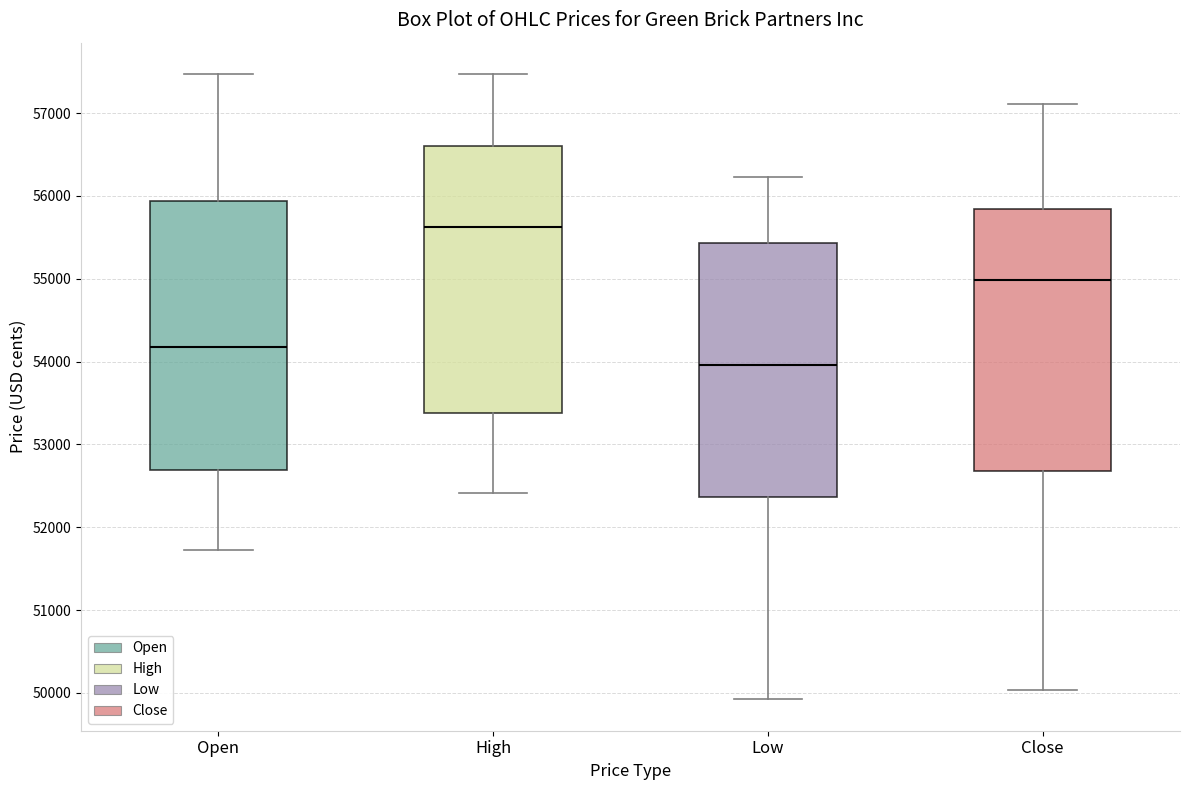

Reading left to right, transcribe this box plot: for each box, give where its median line is, the range the box spans, and where its two whiskers end, as read against the y-axis. The values are not printed on the chart, so give them approximately, as read against the axis.

Open: median 54200, box 52700 to 55900, whiskers 51700 to 57500
High: median 55600, box 53400 to 56600, whiskers 52400 to 57500
Low: median 54000, box 52400 to 55400, whiskers 49900 to 56200
Close: median 55000, box 52700 to 55800, whiskers 50000 to 57100